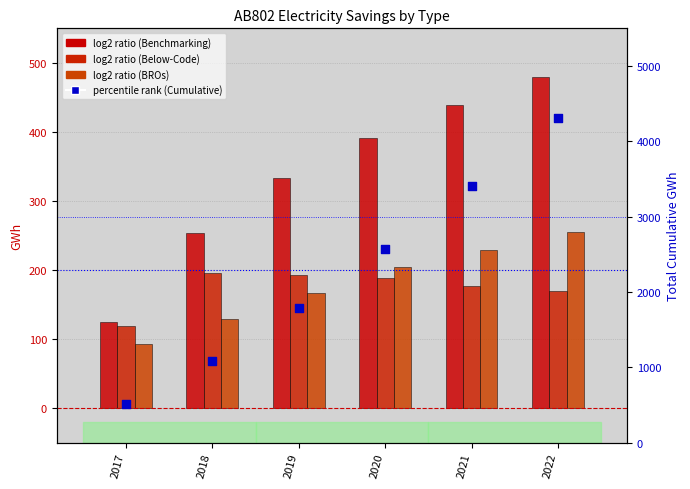

Which series has the largest total across all categories?

Total Cumulative